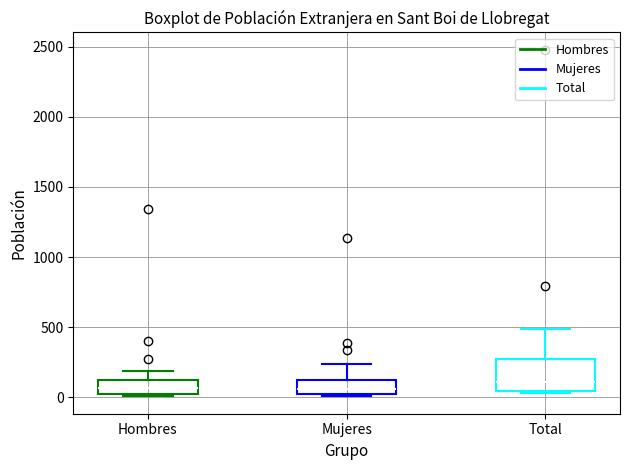

Comparing the boxes themselves (not the whiskers), which one is the tallest?

Total